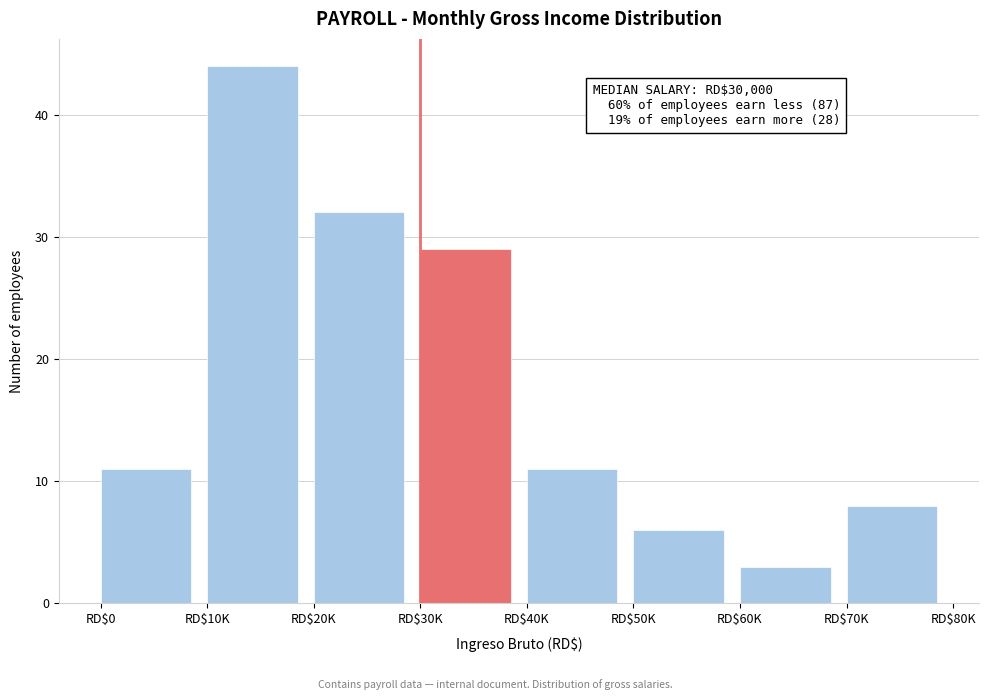

Reading left to right, list all the values displayed in this chart.

11	44	32	29	11	6	3	8